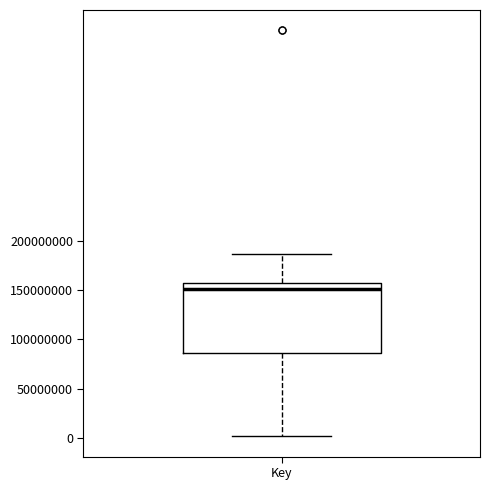

Where does the lower whisker of the box for Key end on the y-axis? The values are not printed on the chart, so give them approximately, as read against the axis.

0